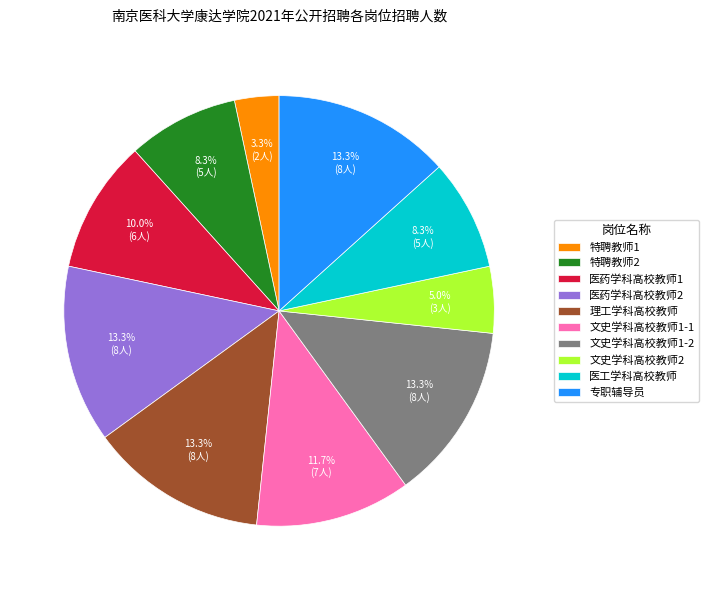

Is it true that 医药学科高校教师1 is 10% of the pie?

True